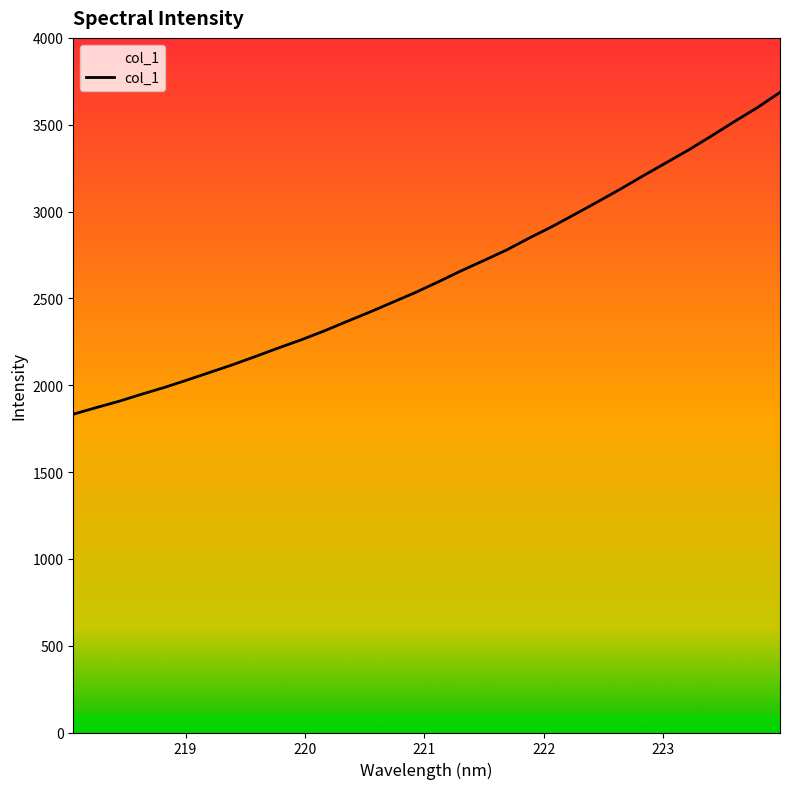

True or false: the data shows 3431.5 at 14.

False